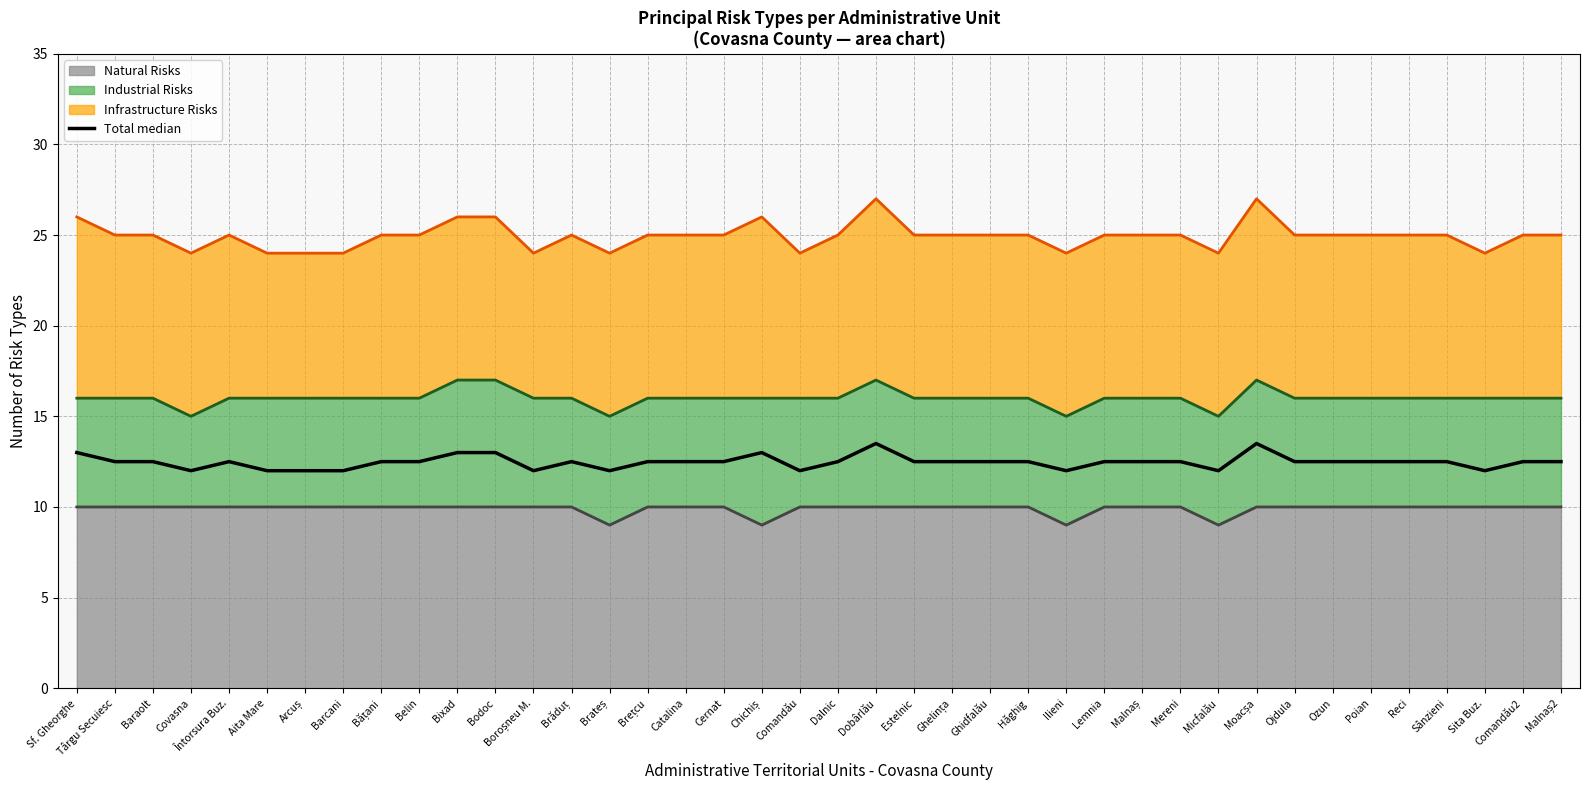

What is the change in value from Bodoc to Malnaș2?

-0.5